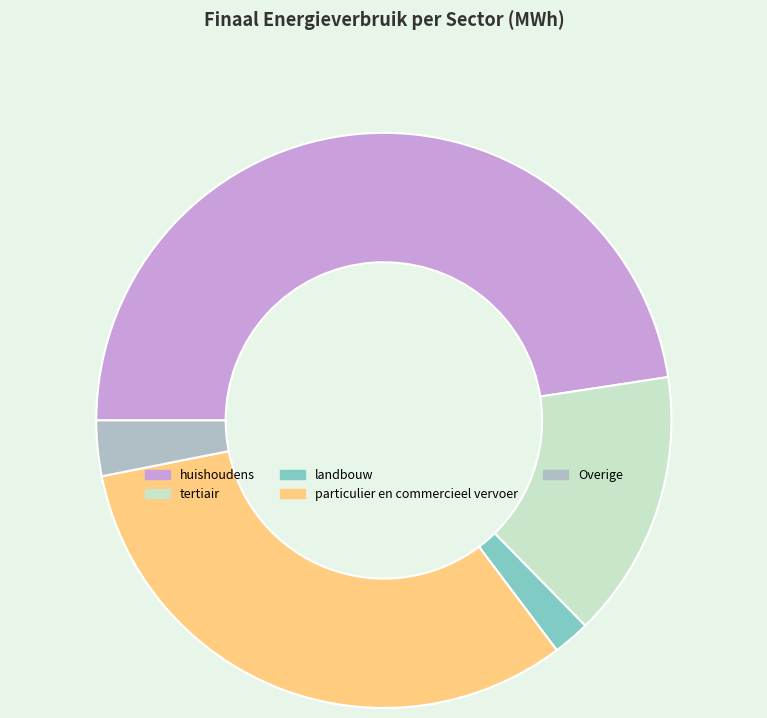

Rank the categories by value from highest to lowest.

huishoudens, particulier en commercieel vervoer, tertiair, Overige, landbouw